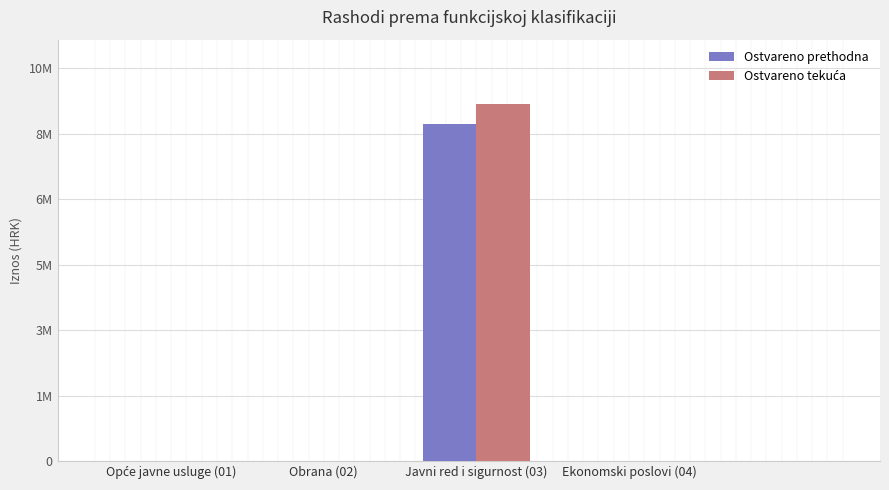

What is the greatest value displayed?

9198764.3